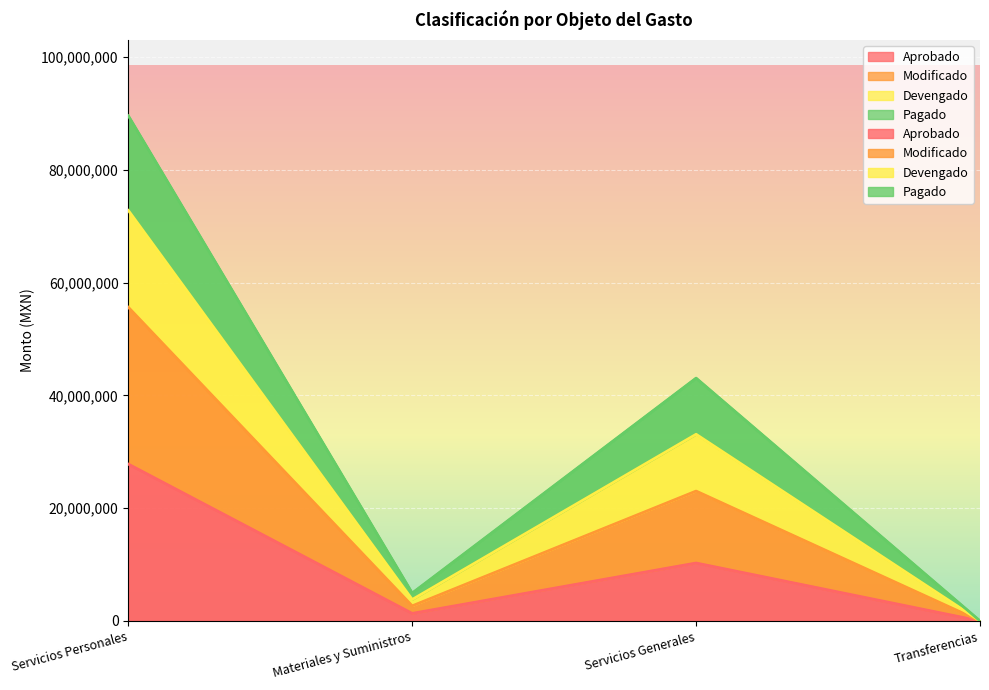

True or false: Devengado and Pagado intersect in this chart.

False